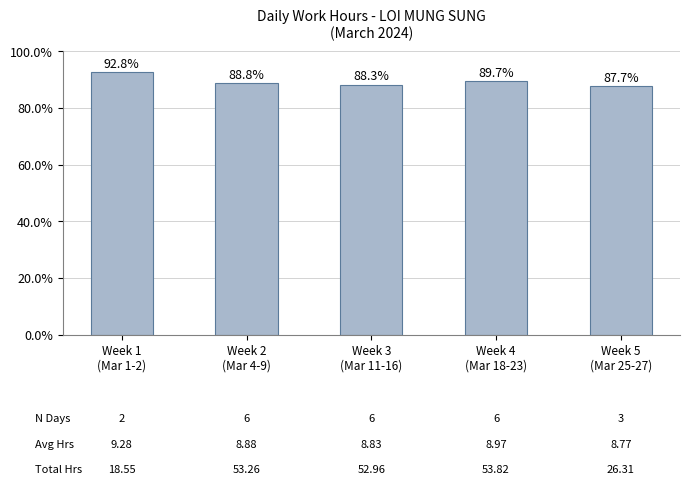

What is the approximate value at Week 4
(Mar 18-23)?

89.7